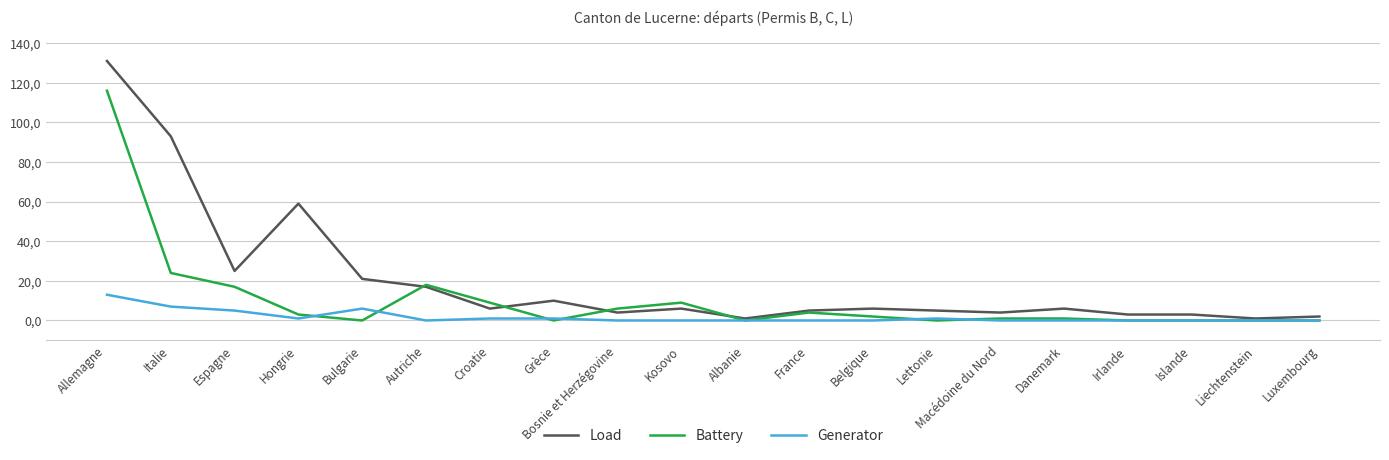

What is the difference between the Battery values at Luxembourg and France?

4